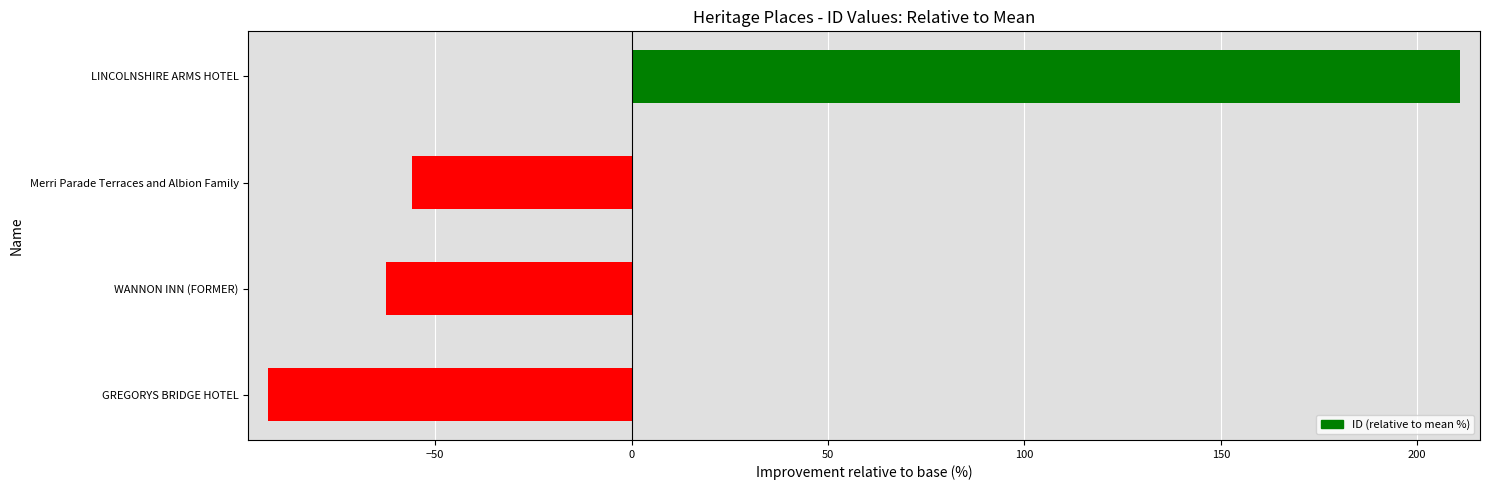

What is the greatest value displayed?

211.0